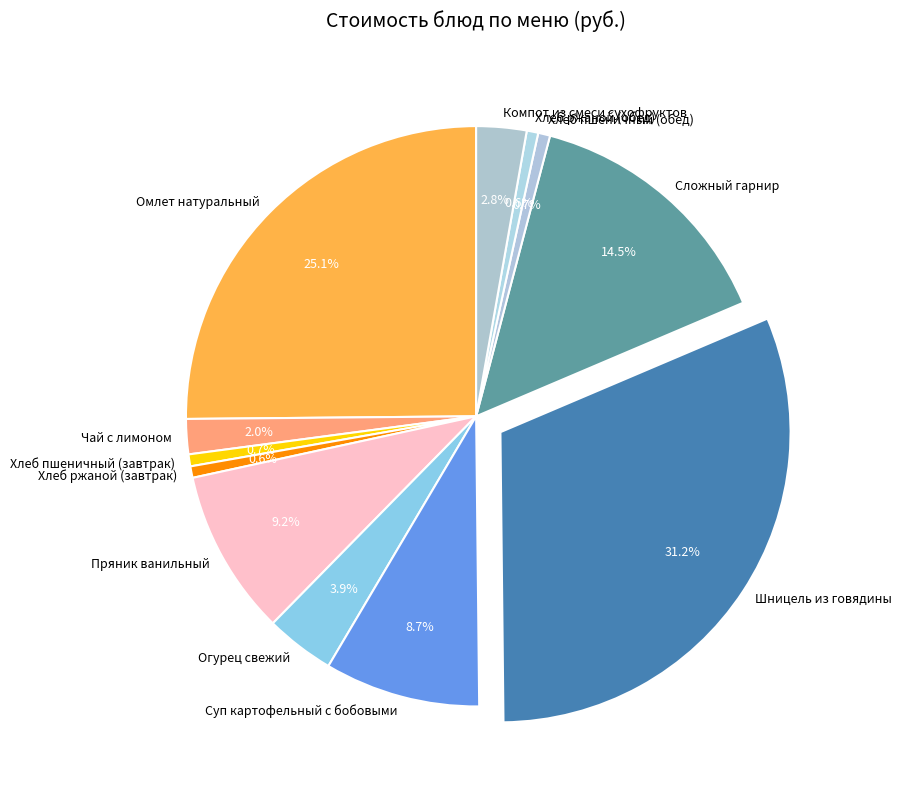

Which slice is the largest?

Шницель из говядины